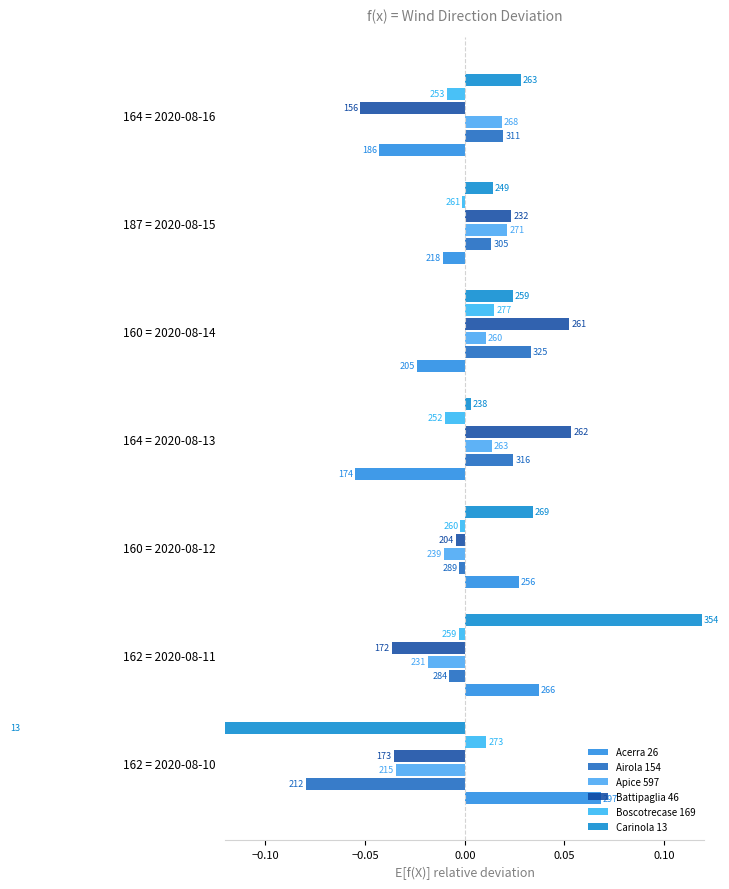

What are all the series names shown in the legend?

Acerra 26, Airola 154, Apice 597, Battipaglia 46, Boscotrecase 169, Carinola 13